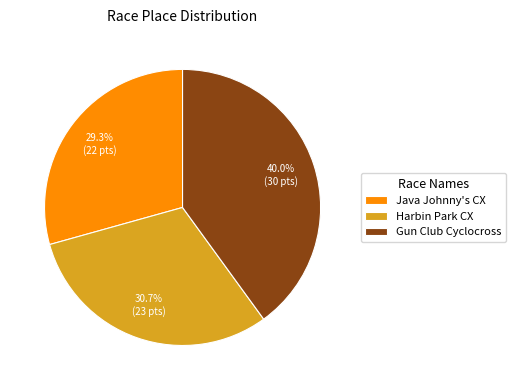

Does any single category account for the majority?

No